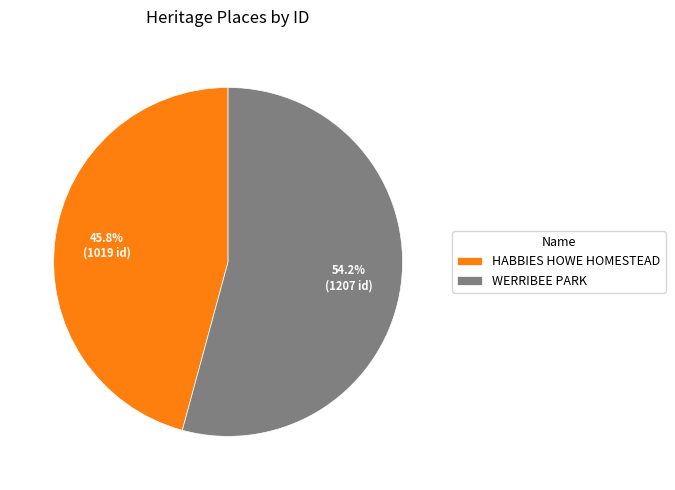

Rank the categories by value from lowest to highest.

HABBIES HOWE HOMESTEAD, WERRIBEE PARK